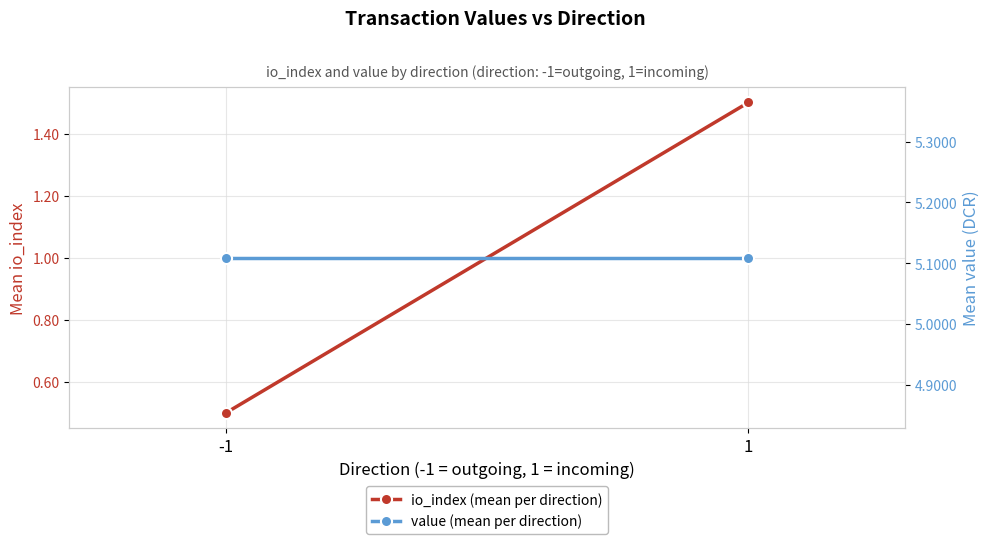

Which series changed the most between -1 and 1?

io_index (mean per direction)